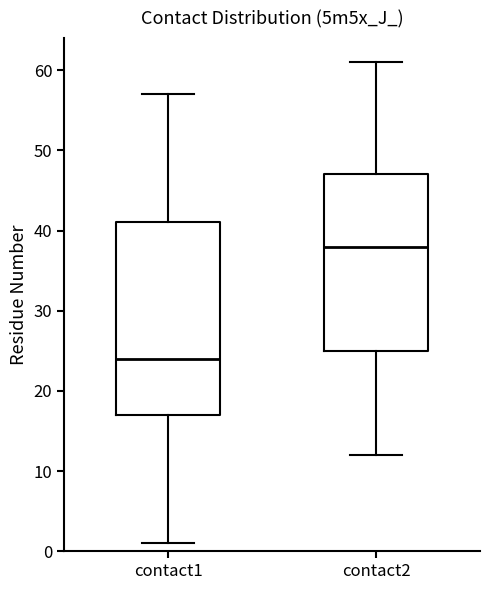

Which box has the highest median line?

contact2